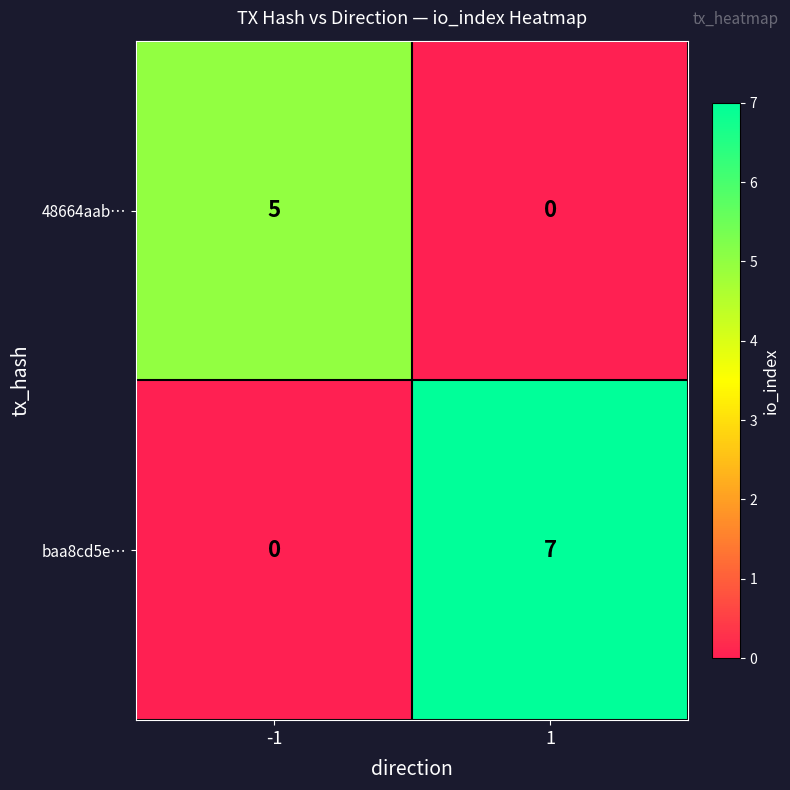

What is the total value across all series at 1?

7